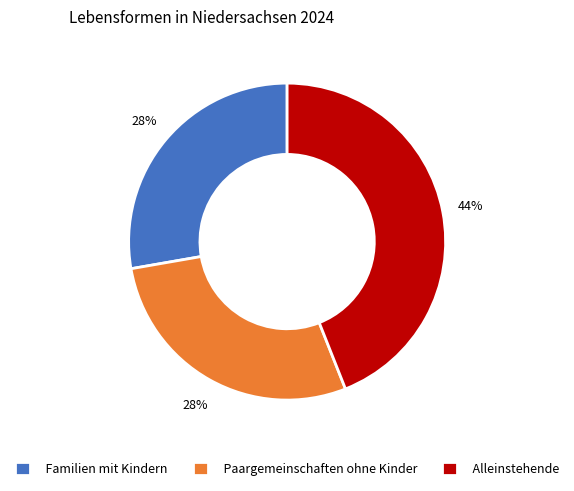

What is the ratio of the value at Familien mit Kindern to the value at Paargemeinschaften ohne Kinder?

1.0